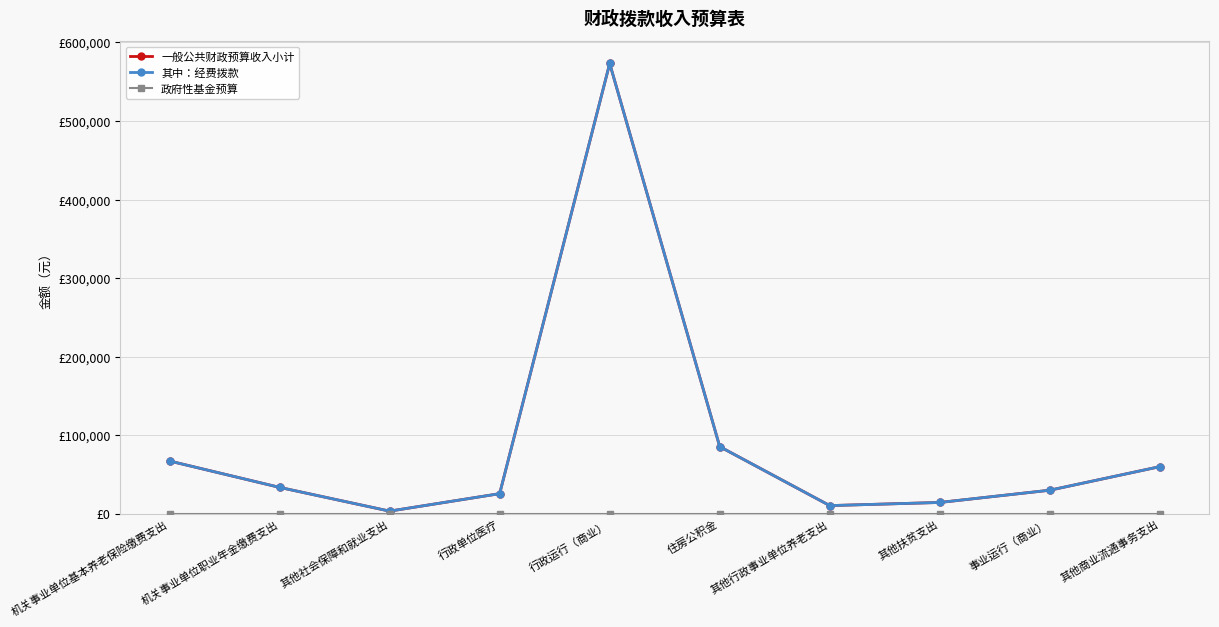

Between 其他商业流通事务支出 and 其他行政事业单位养老支出, which is larger?

其他商业流通事务支出